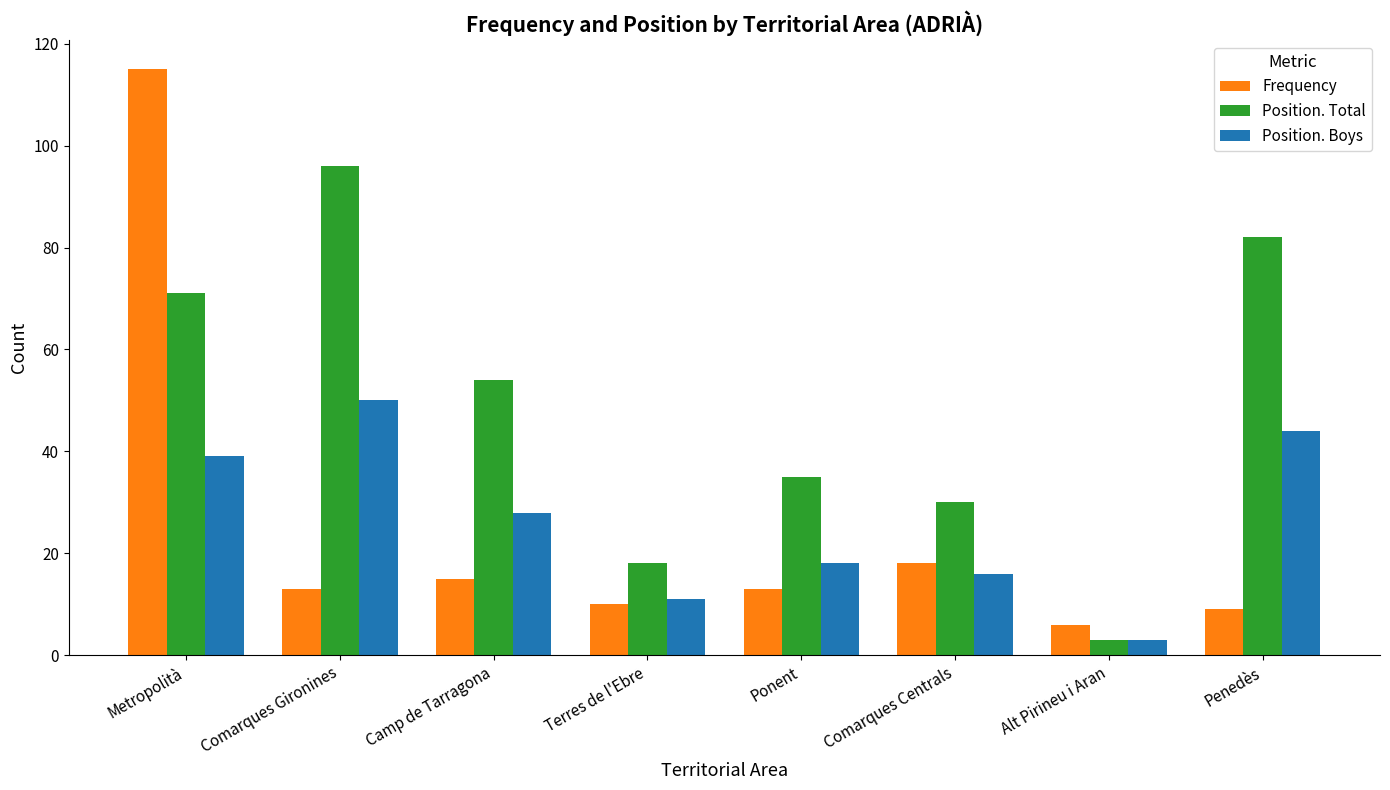

Reading left to right, list all the values displayed in this chart.

Frequency: 115	13	15	10	13	18	6	9
Position. Total: 71	96	54	18	35	30	3	82
Position. Boys: 39	50	28	11	18	16	3	44